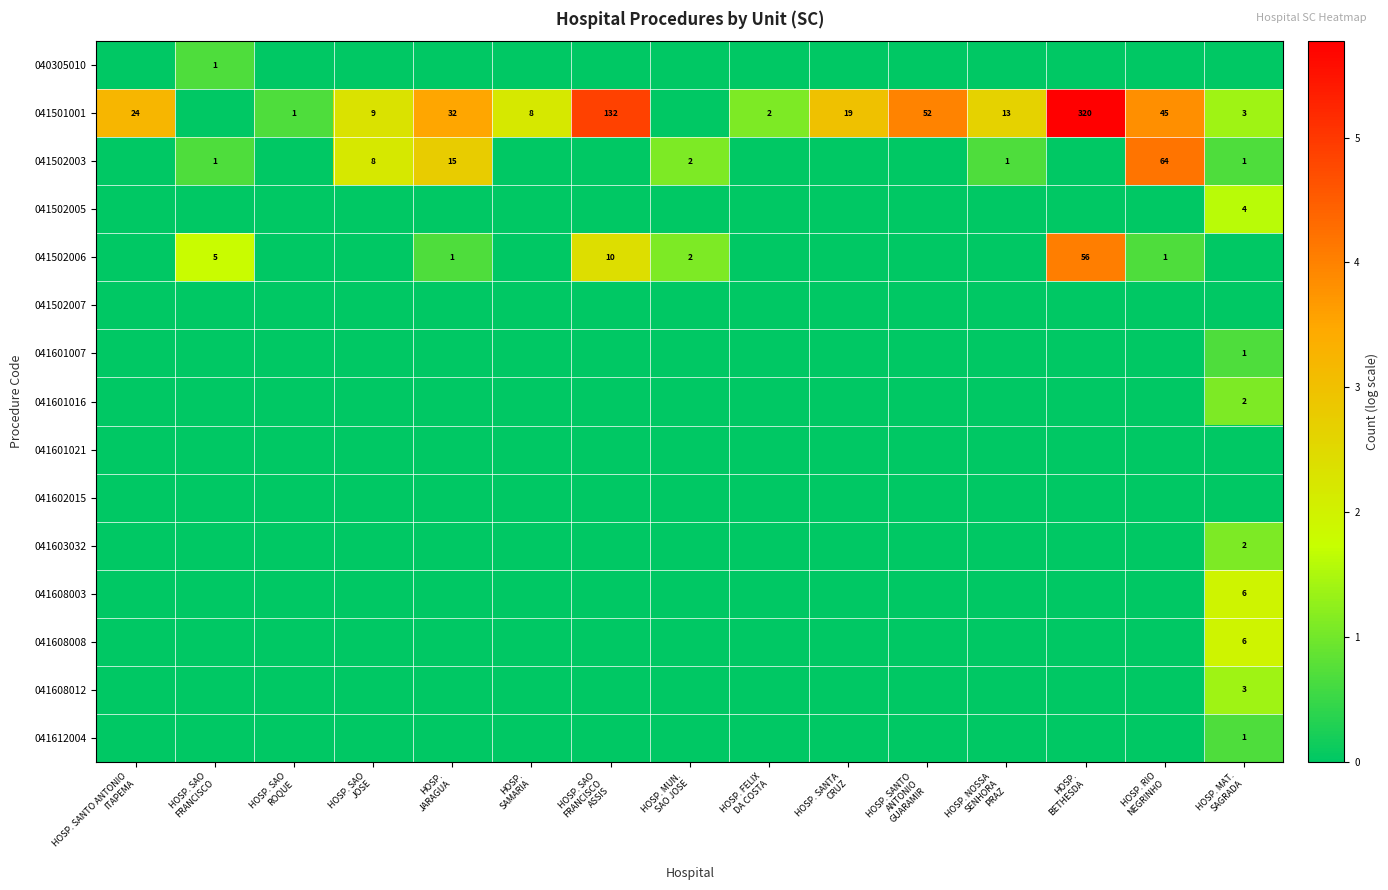

The 041501001 series shows 7.0 at HOSP. SANTO ANTONIO GUARAMIR. True or false?

False